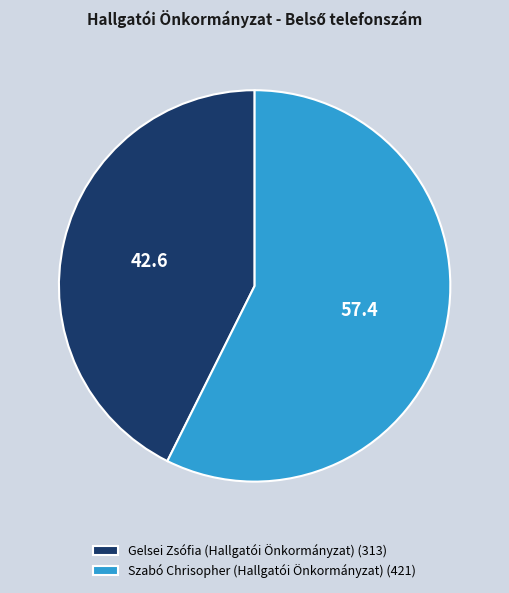

What is the largest slice in the pie chart?

Szabó Chrisopher (Hallgatói Önkormányzat)